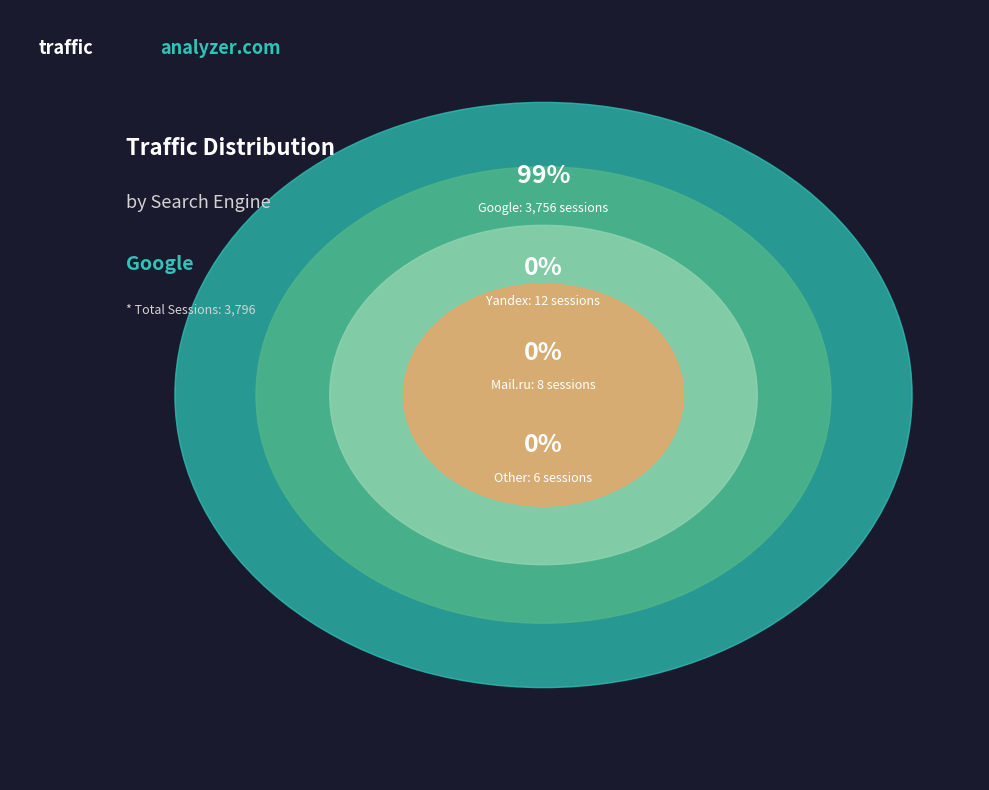

The Ukr.net slice represents 12% of the pie. True or false?

False